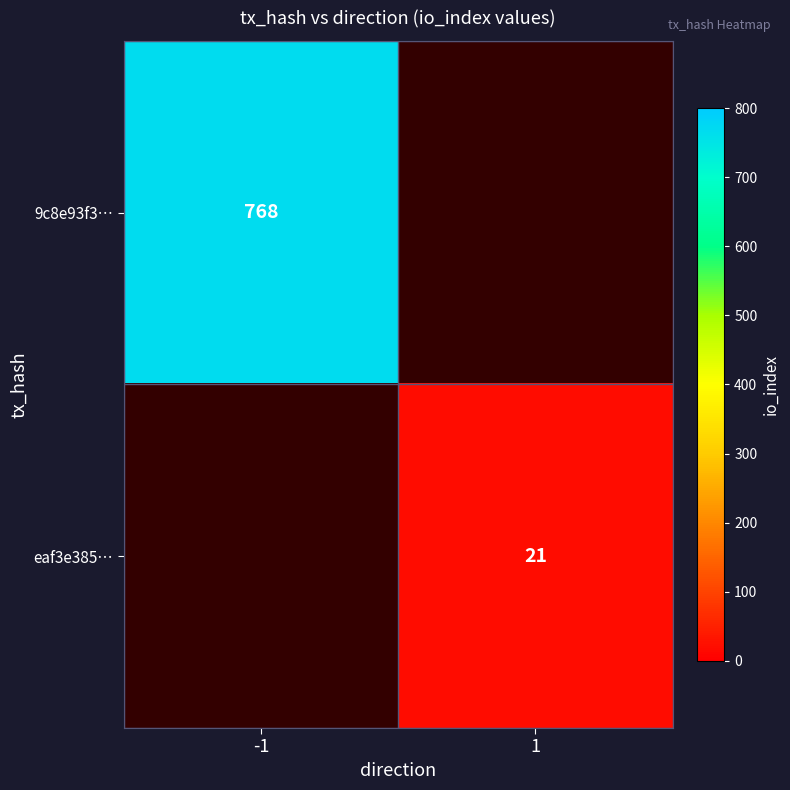

Count the number of data series in this chart.

2